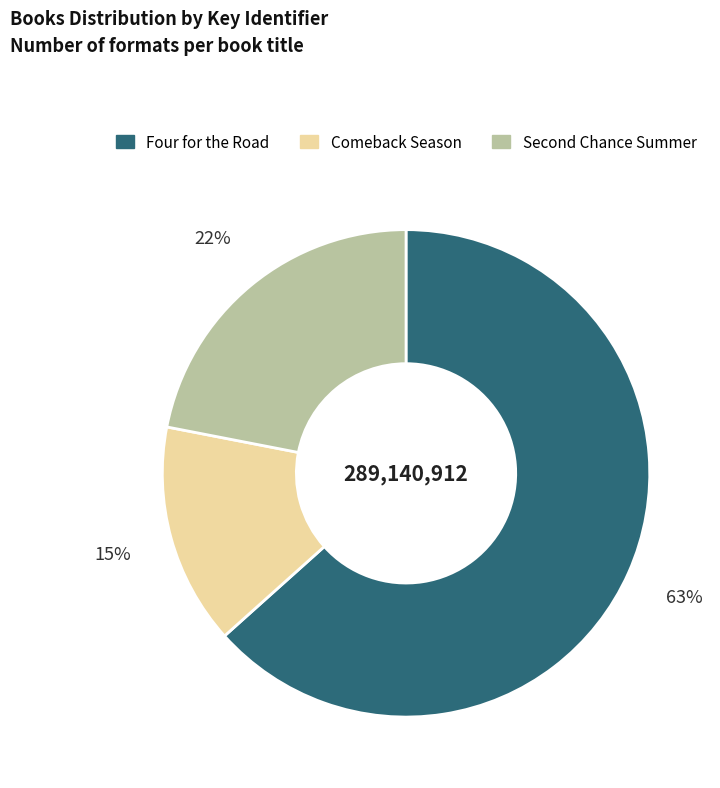

Which category has the smallest portion of the pie?

Comeback Season